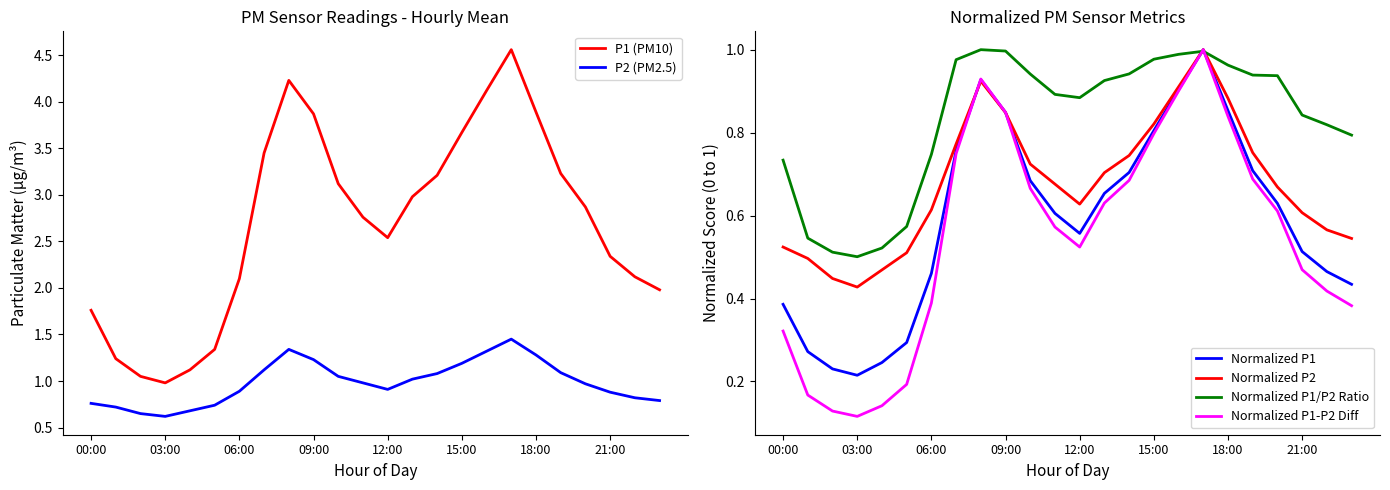

At which label does Normalized P2 reach its minimum?

03:00